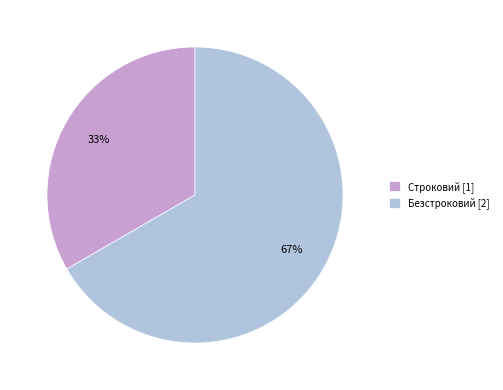

To the nearest percent, what is the combined percentage of Безстроковий and Строковий?

100%